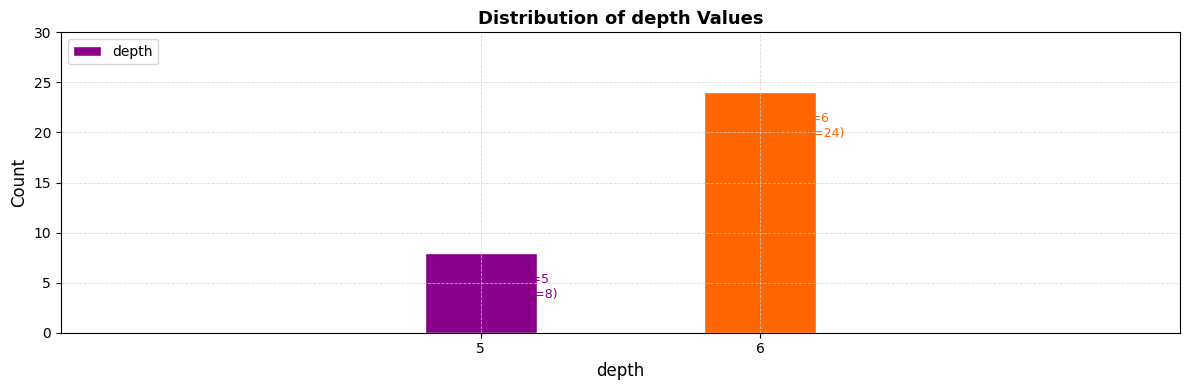

Reading left to right, extract all data points from this chart.

8	24